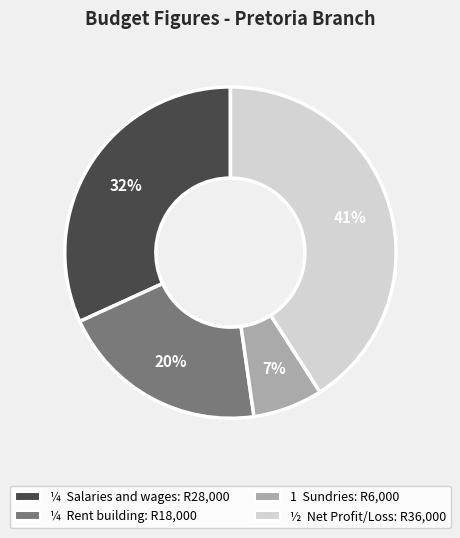

Does any single category account for the majority?

No